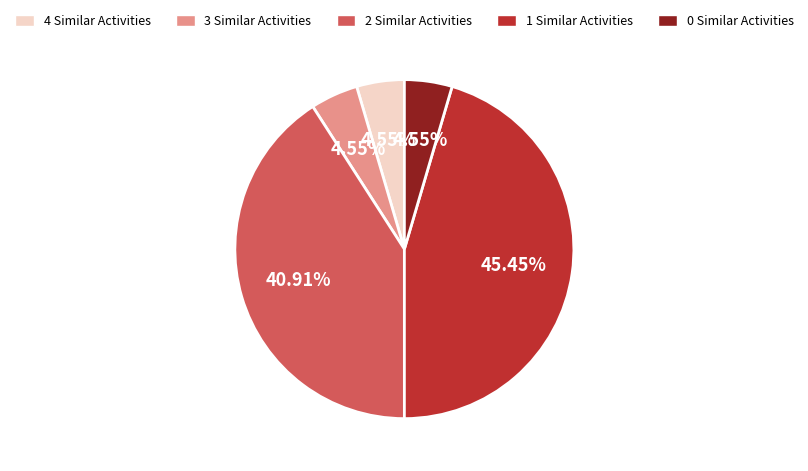

Count the number of slices in the pie.

5